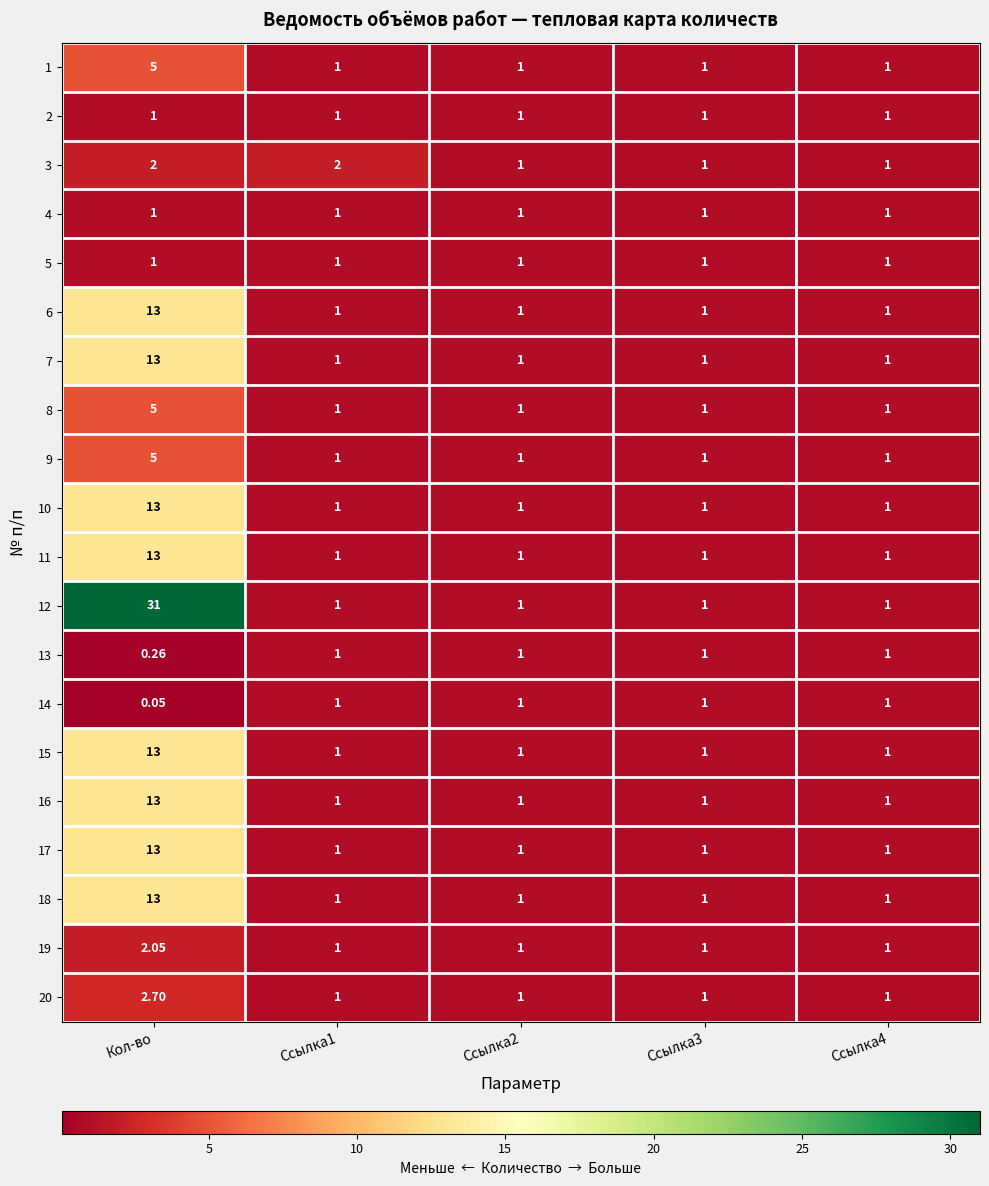

Which category has the highest value in the 11 series?

Кол-во